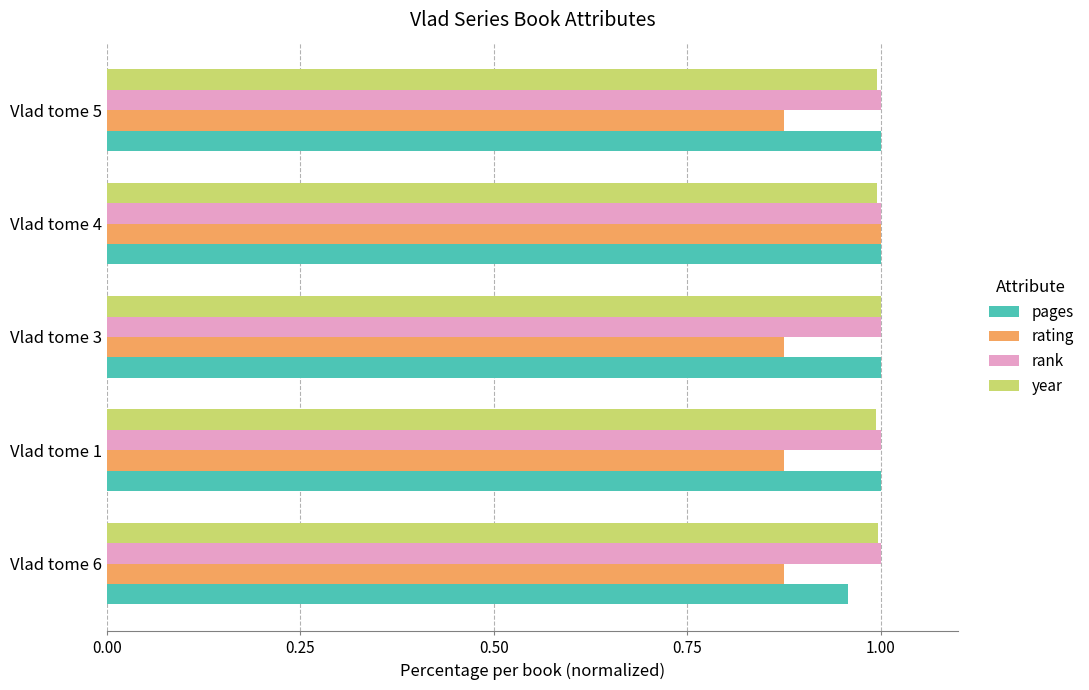

At which label does pages reach its minimum?

Vlad tome 6